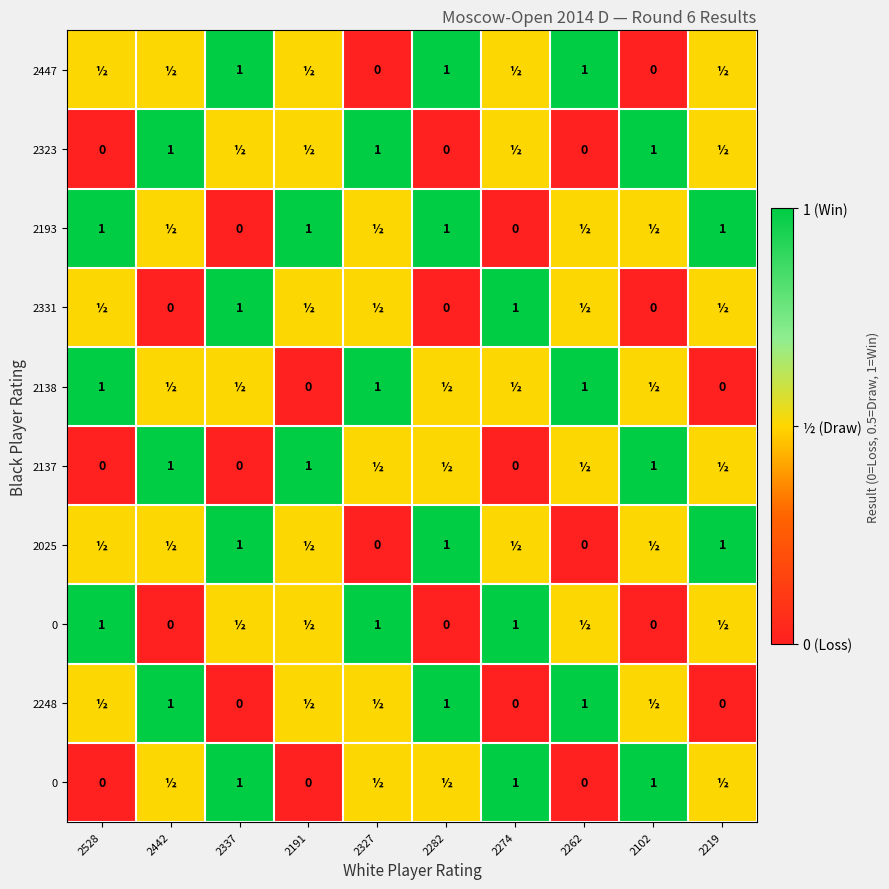

What is the difference between the highest and lowest values at 2274?

1.0